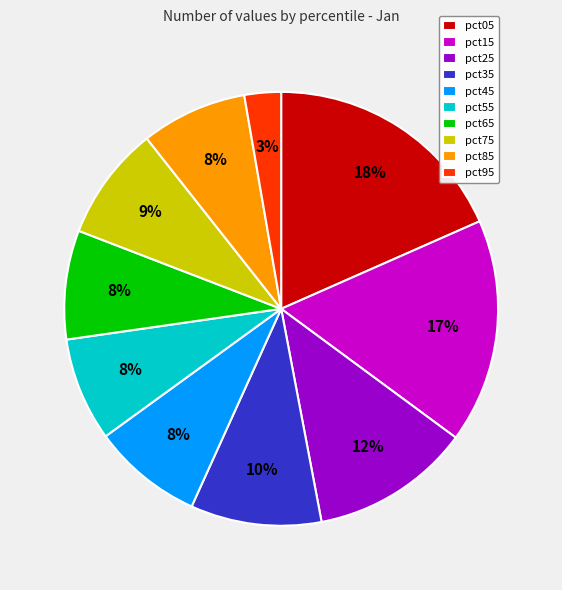

To the nearest percent, what portion does pct25 represent?

12%